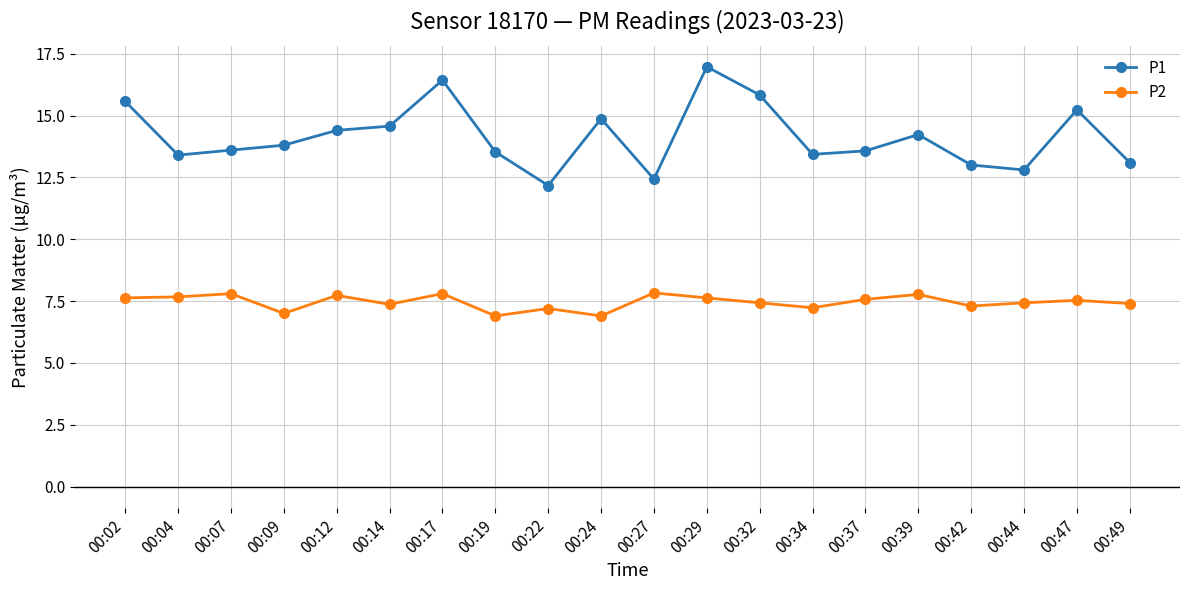

True or false: P1 and P2 cross at least once.

False